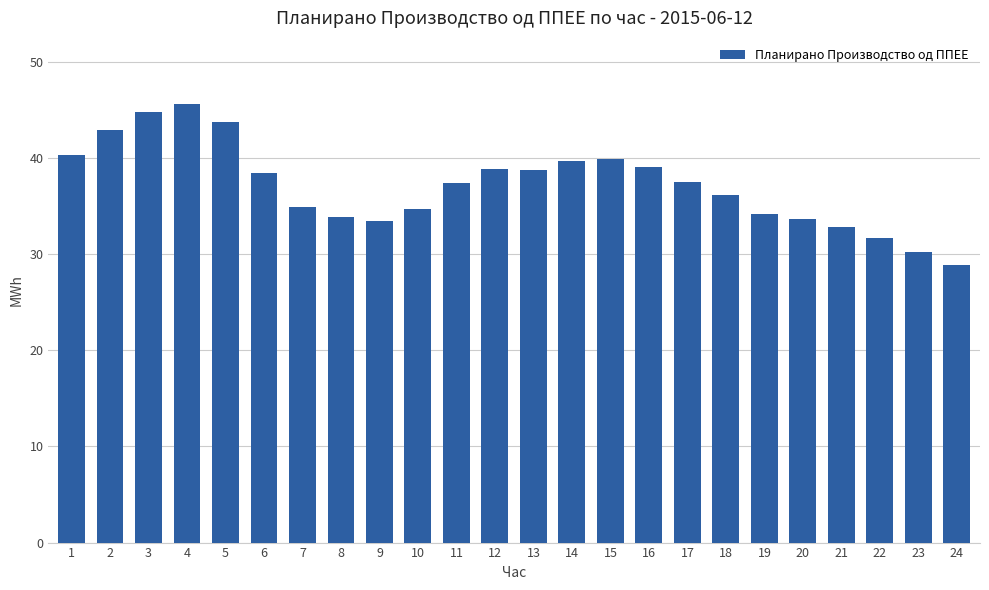

What is the greatest value displayed?

45.7